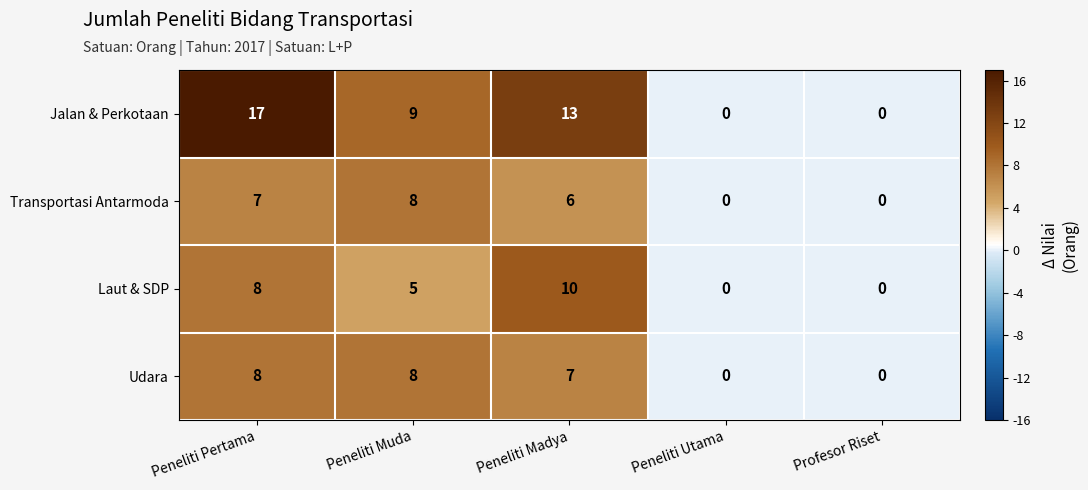

What is the sum of the Jalan & Perkotaan values at Peneliti Muda and Profesor Riset?

9